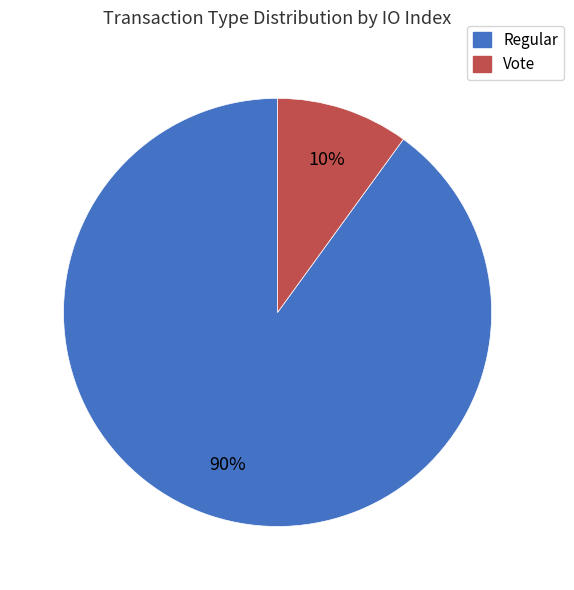

How many slices are in this pie chart?

2